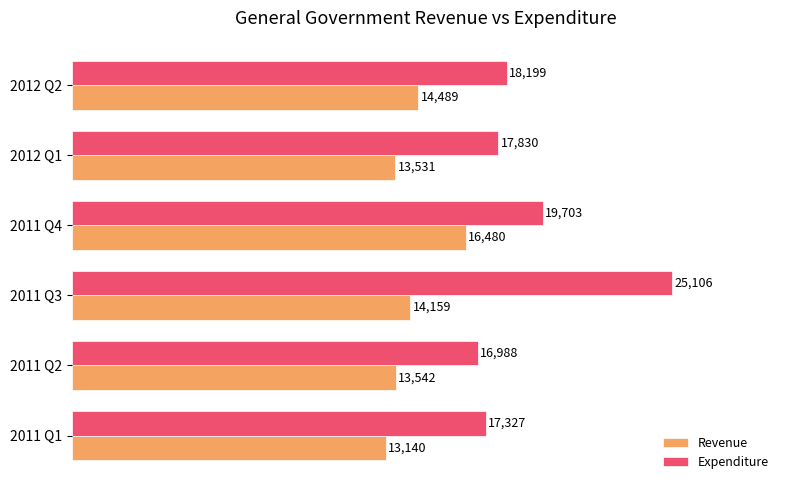

What are all the series names shown in the legend?

Revenue, Expenditure